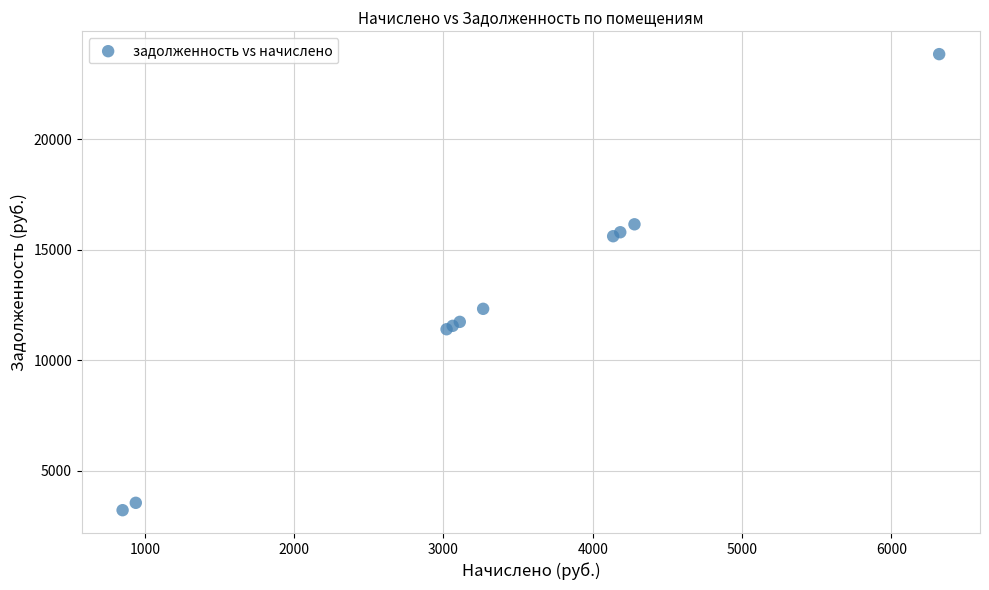

What Y value in the scatter plot is closest to 13533?

12326.4